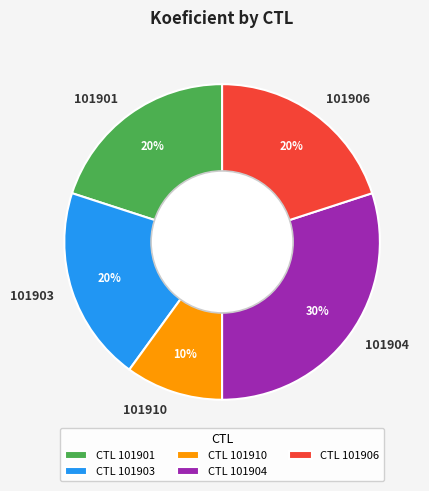

True or false: 101904 accounts for 23% of the total.

False